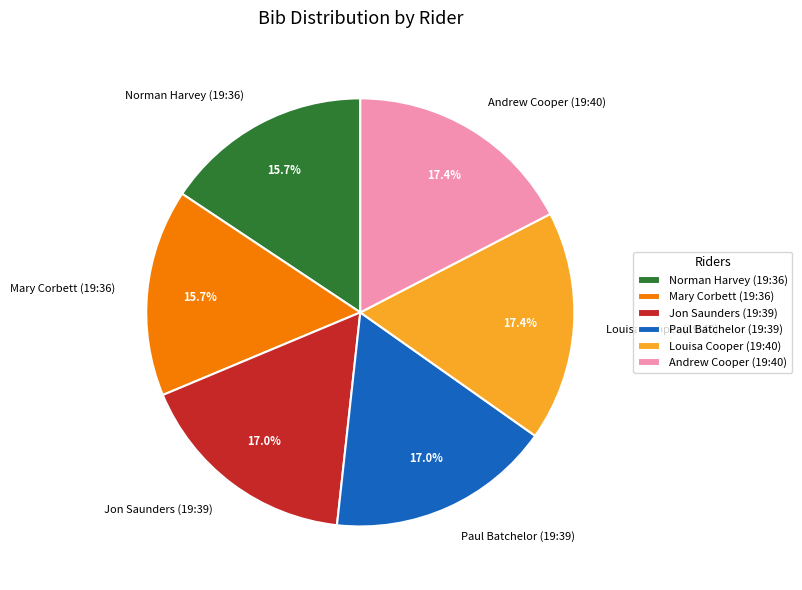

What is the total percentage of Louisa Cooper (19:40) and Mary Corbett (19:36)?

33.0%